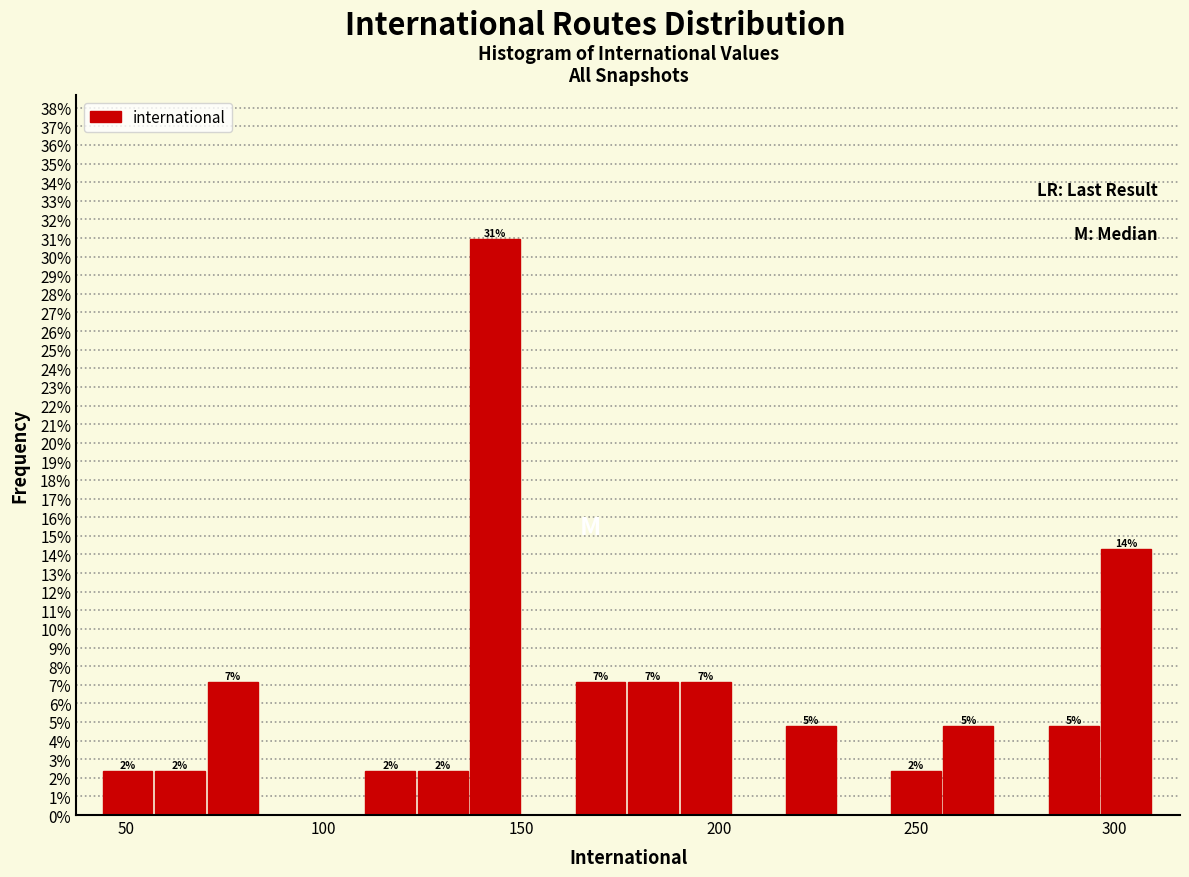

Around what value on the x-axis is the tallest bar? Give the approximate position of its centre, as read against the axis.

145